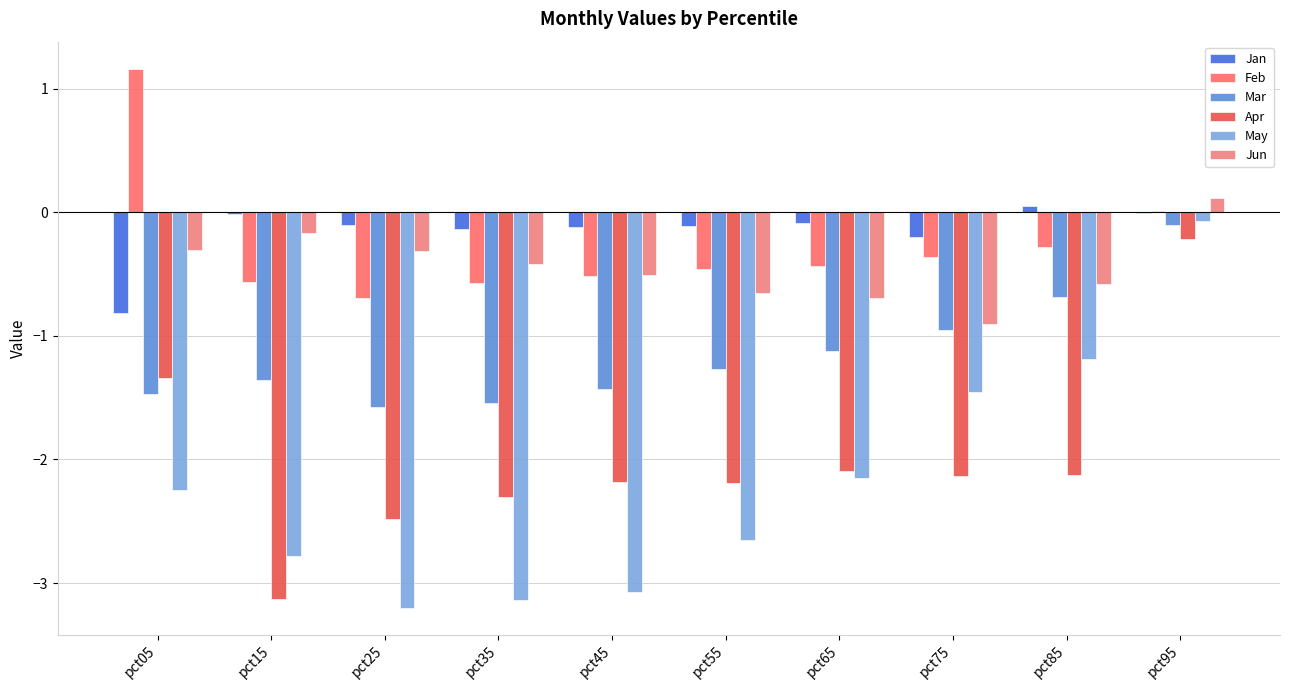

What is the difference between the maximum and minimum values in the Jun series?

1.0